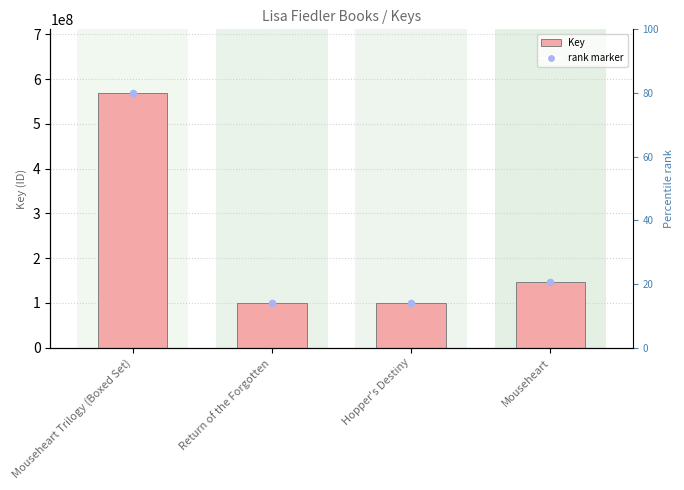

Which series has the largest total across all categories?

Key